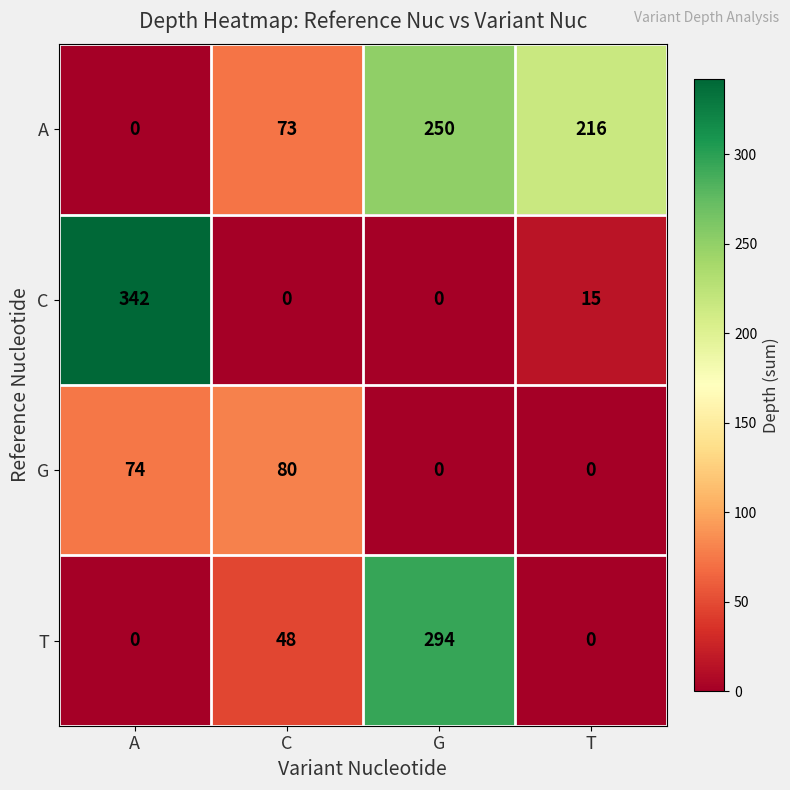

Between C and G, which series saw the biggest shift?

T